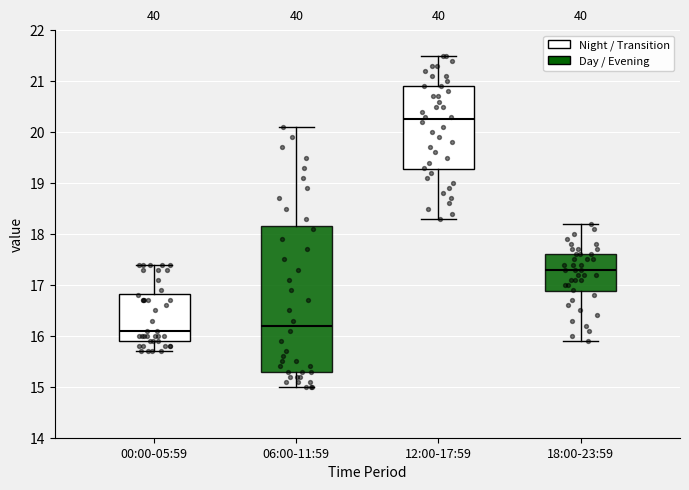

Which box's median line is the lowest?

00:00-05:59